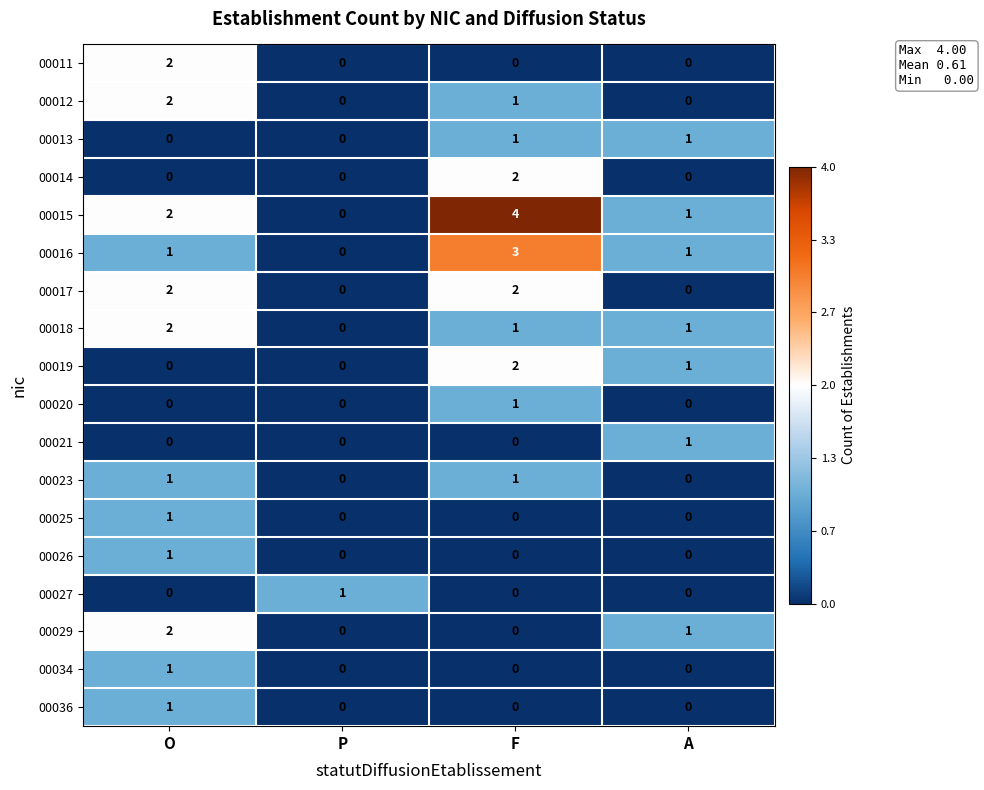

Which series has the largest total across all categories?

00015